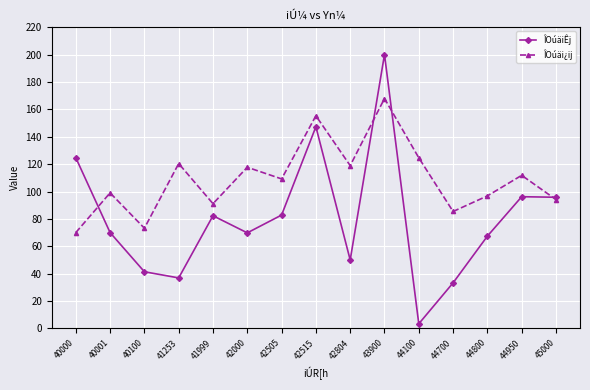

In ÎOúäiÊj, how many points are higher than both neighbors (excluding endpoints)?

4